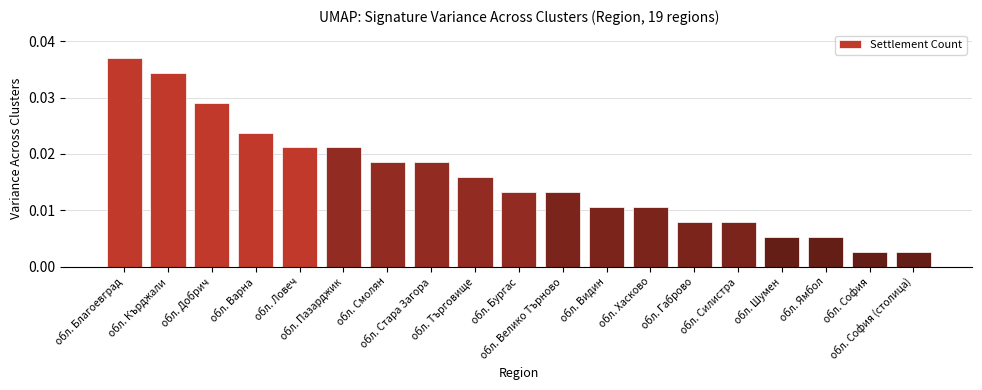

What is the sum of all values?

0.3